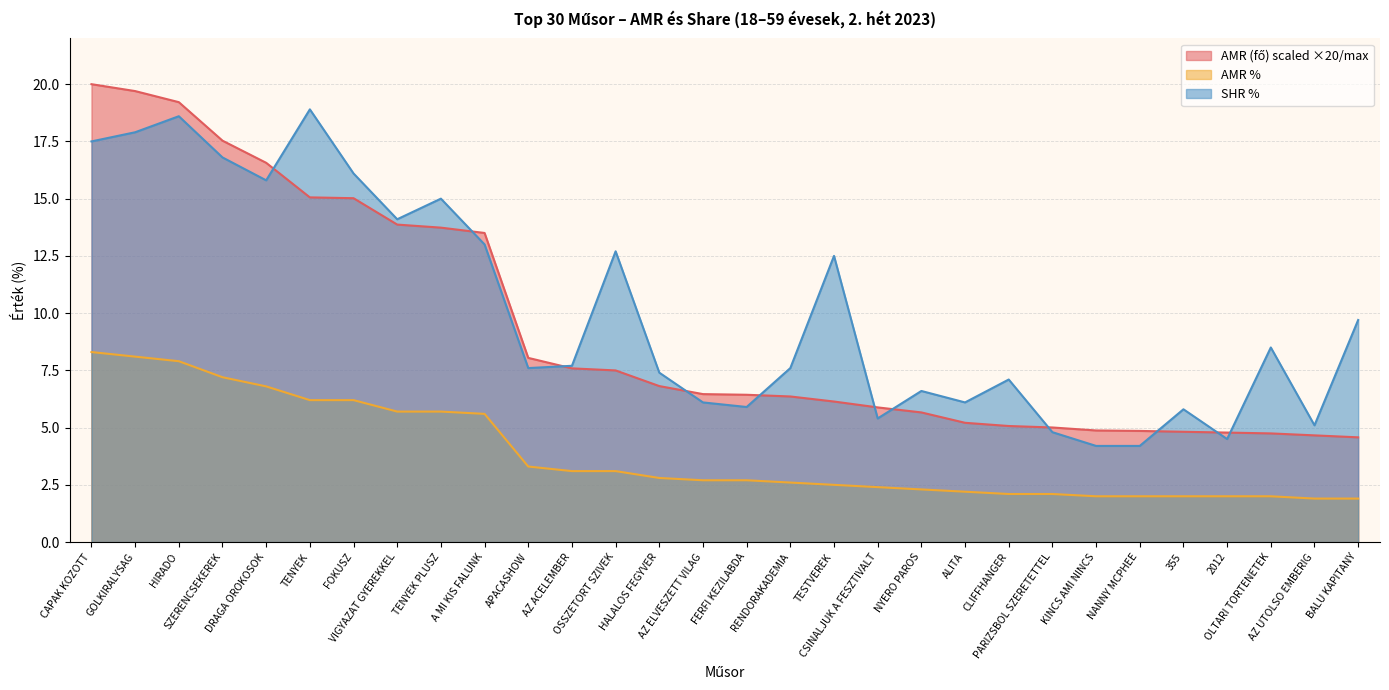

What is the difference between the SHR % values at CLIFFHANGER and TESTVEREK?

5.4